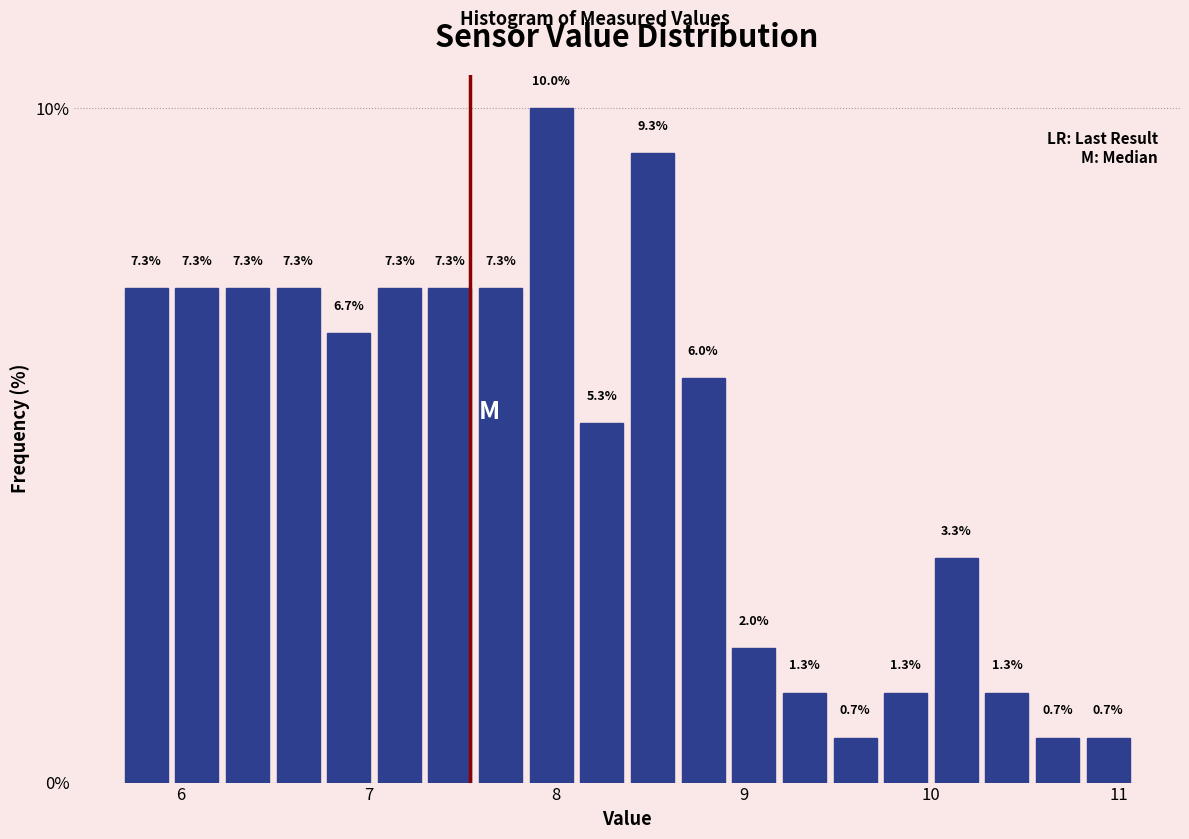

Read against the x-axis, roughly where is the centre of the tallest bar?

8.0